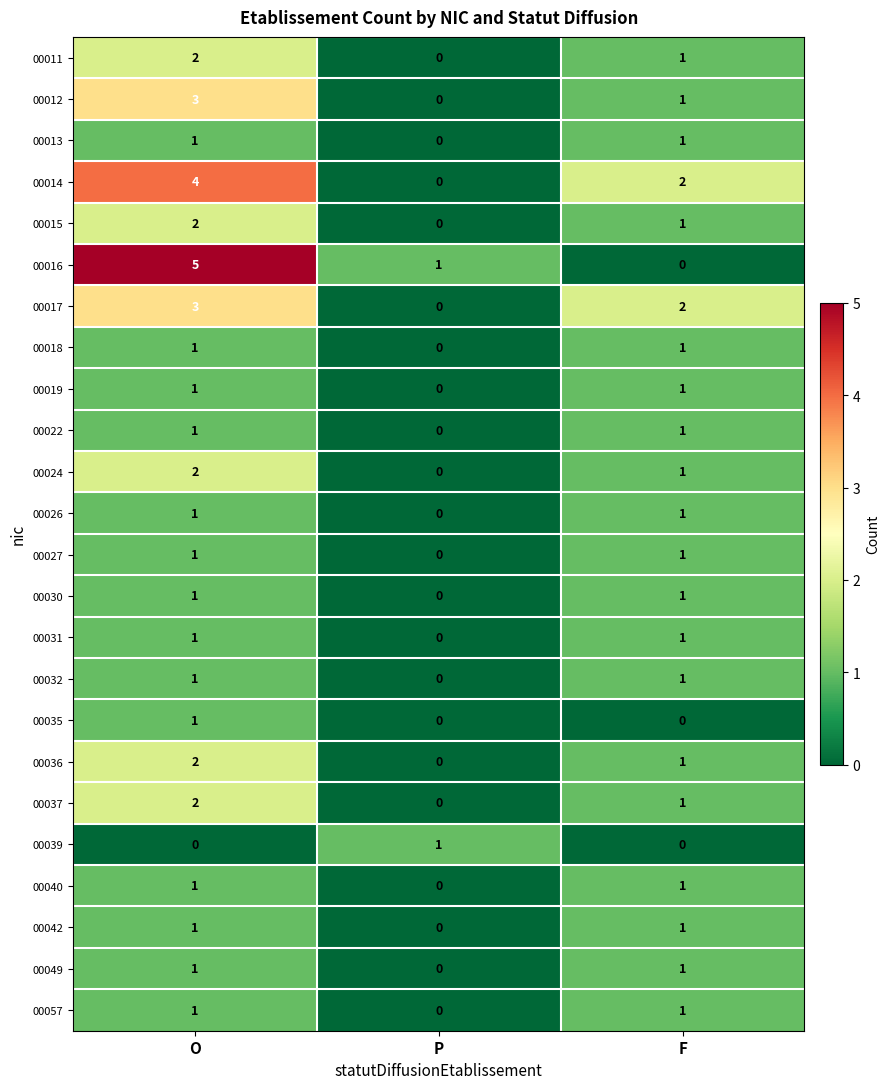

Where does the 00012 series first go above 1?

O